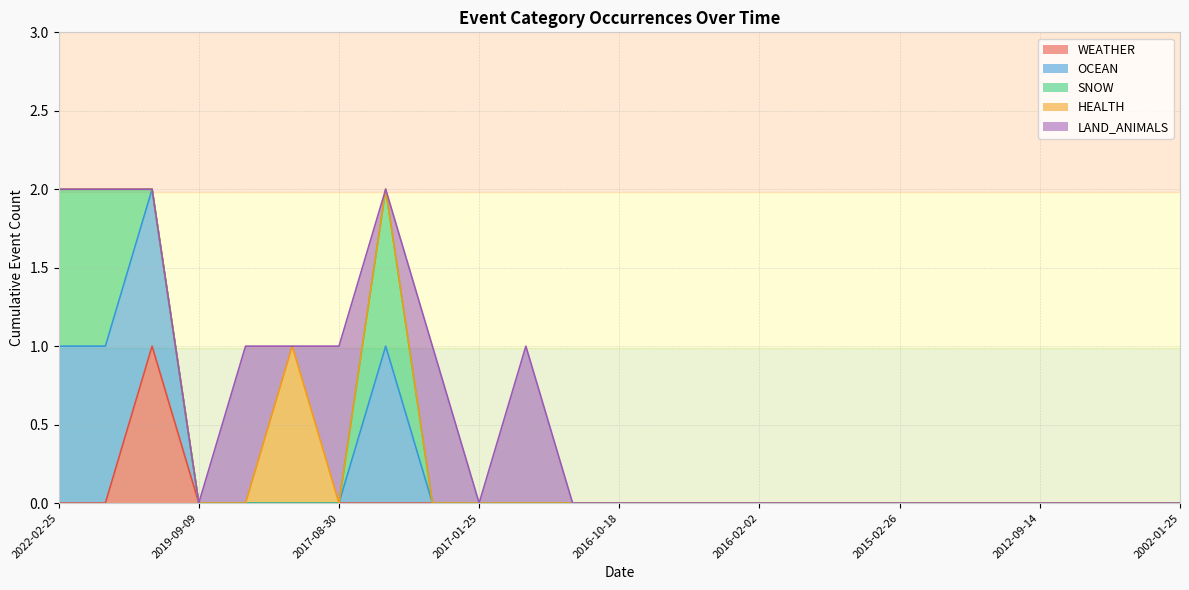

At 2002-01-25, list the series in order from largest to smallest.

WEATHER, OCEAN, SNOW, HEALTH, LAND_ANIMALS